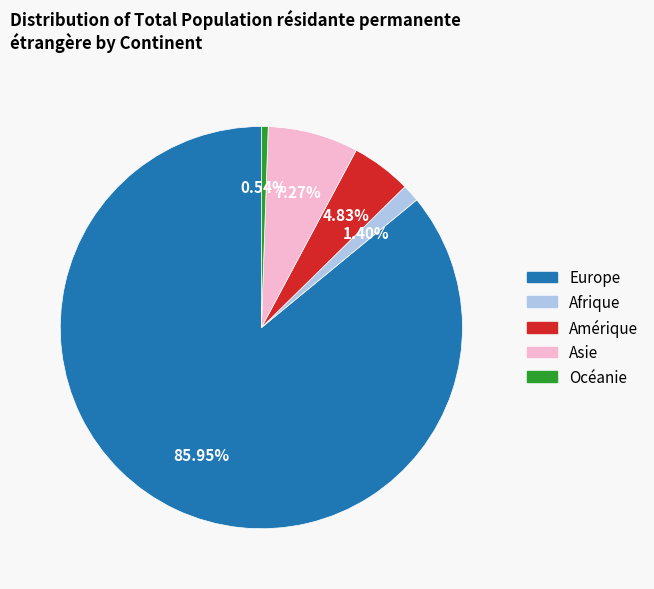

To the nearest percent, what is the difference between the largest and smallest slice percentages?

85%